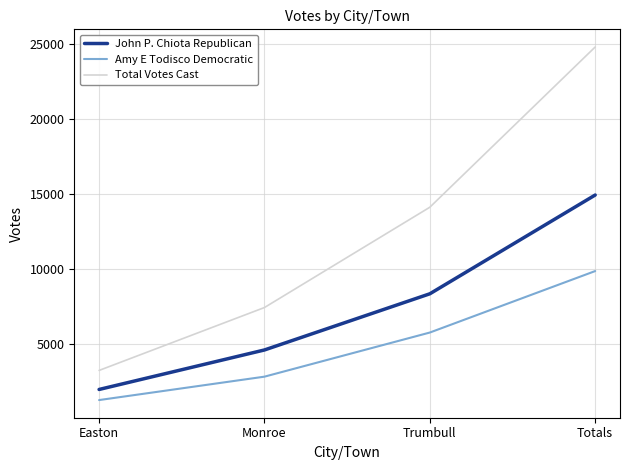

What are all the series names shown in the legend?

John P. Chiota Republican, Amy E Todisco Democratic, Total Votes Cast